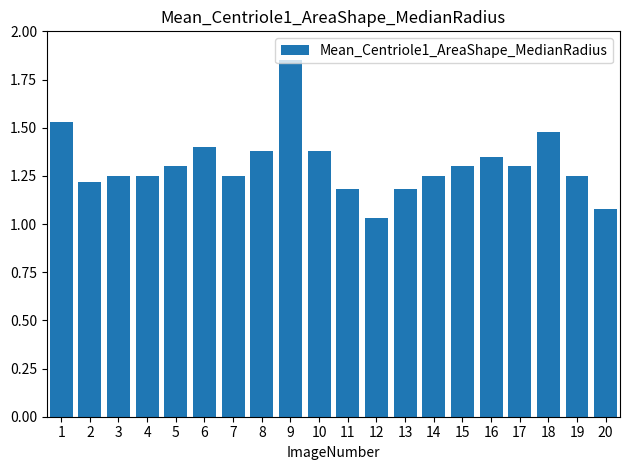

What is the sum of the values at 15 and 5?

2.6